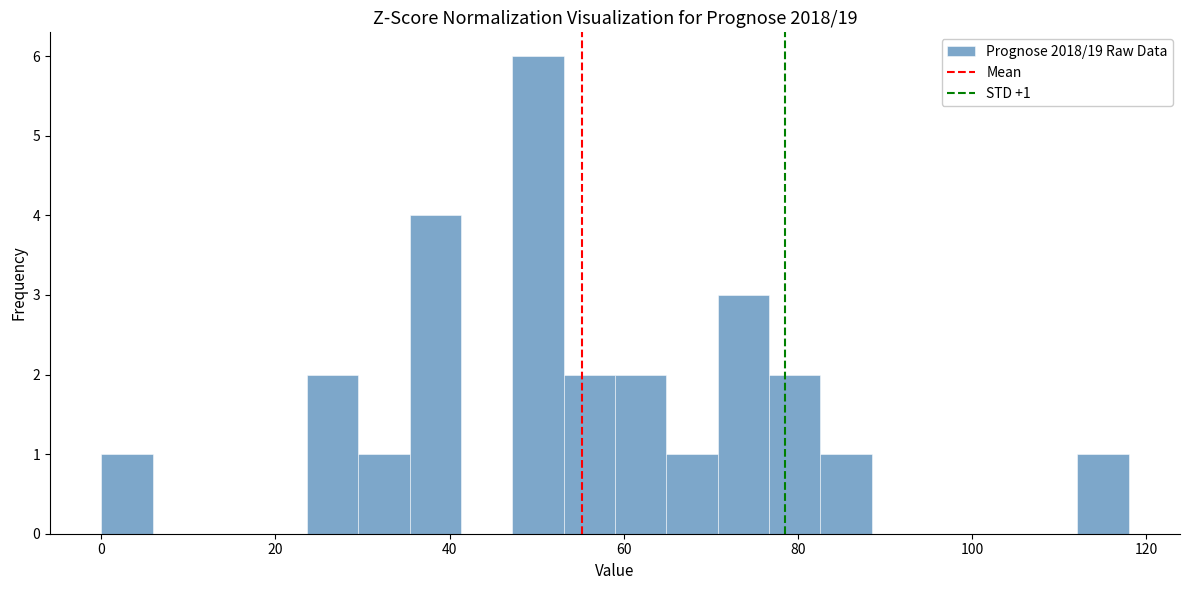

Read against the x-axis, roughly where is the centre of the tallest bar?

50